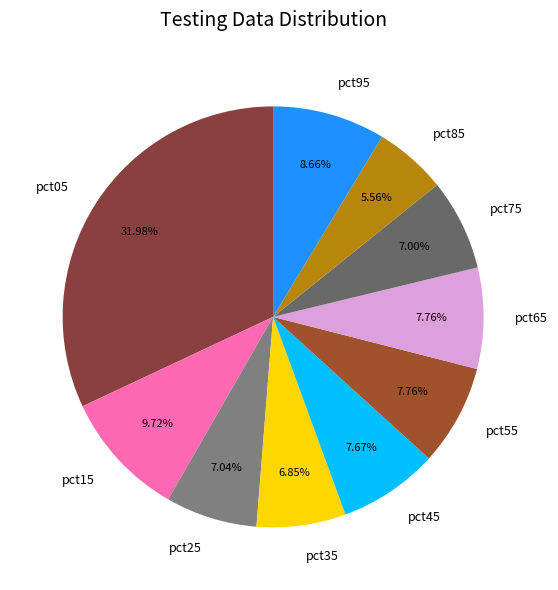

To the nearest percent, what is the difference between the pct55 and pct75 slice percentages?

1%